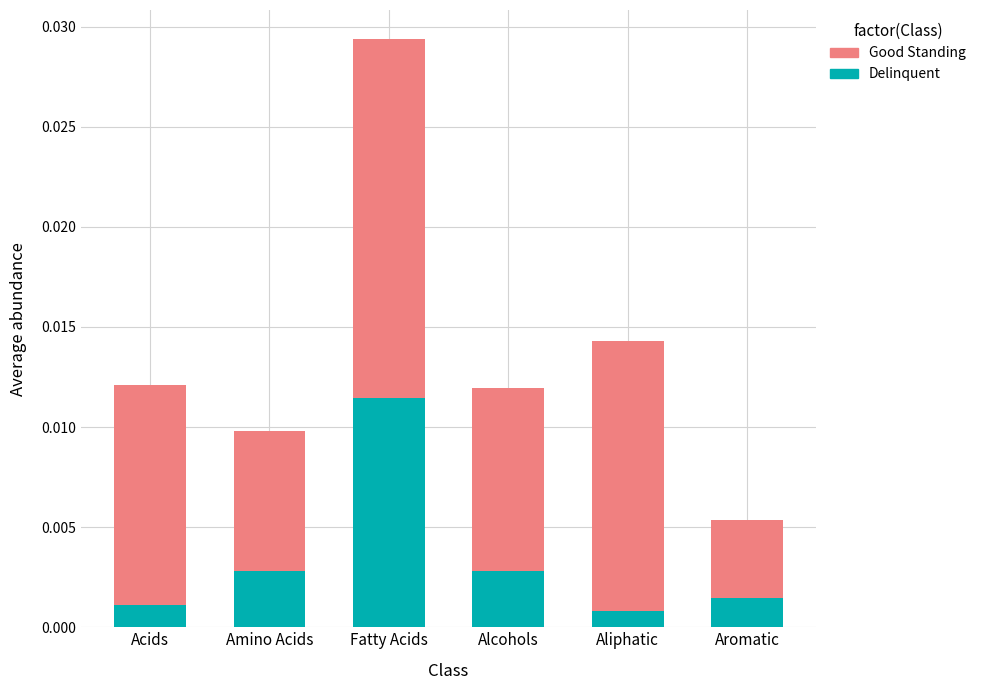

At which category is the sum across all series the highest?

Fatty Acids